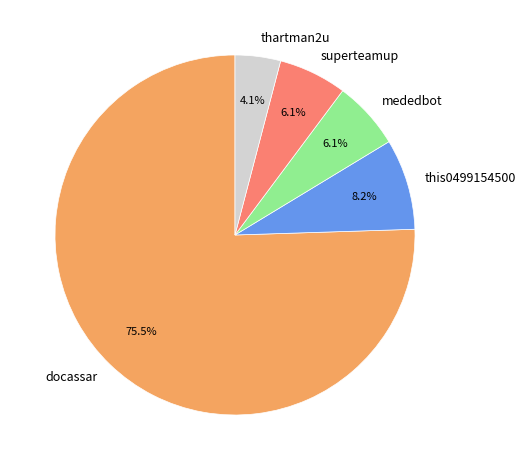

What is the majority slice?

docassar